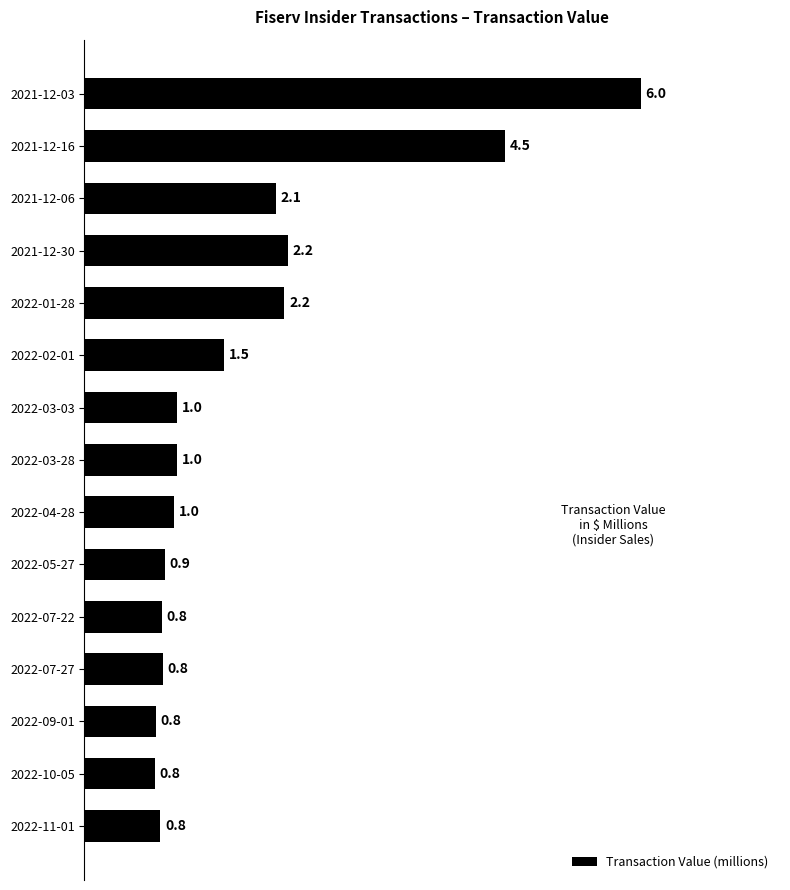

What is the minimum value shown in the chart?

0.8